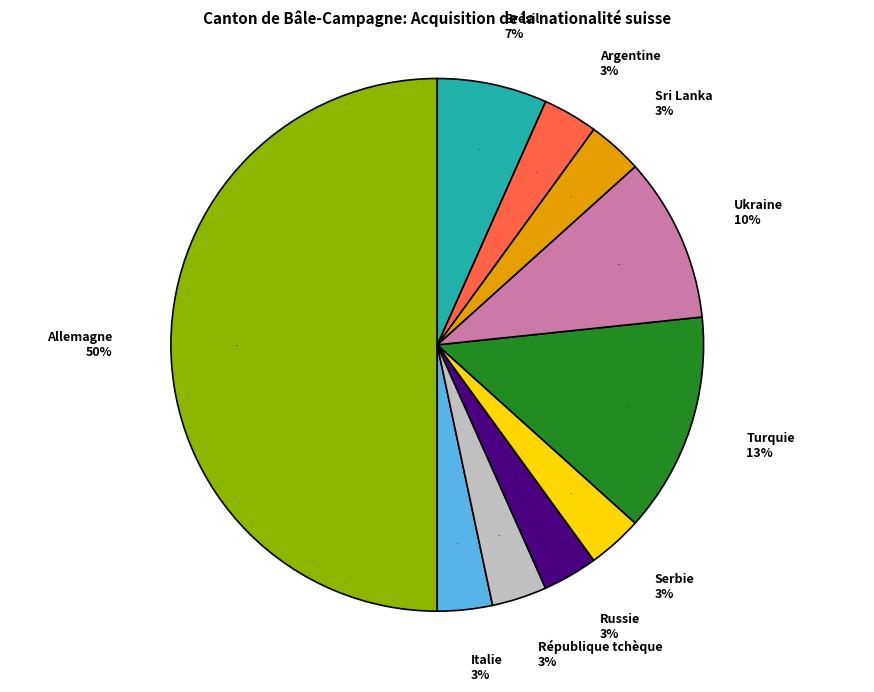

What percentage is the Turquie slice, to the nearest percent?

13%